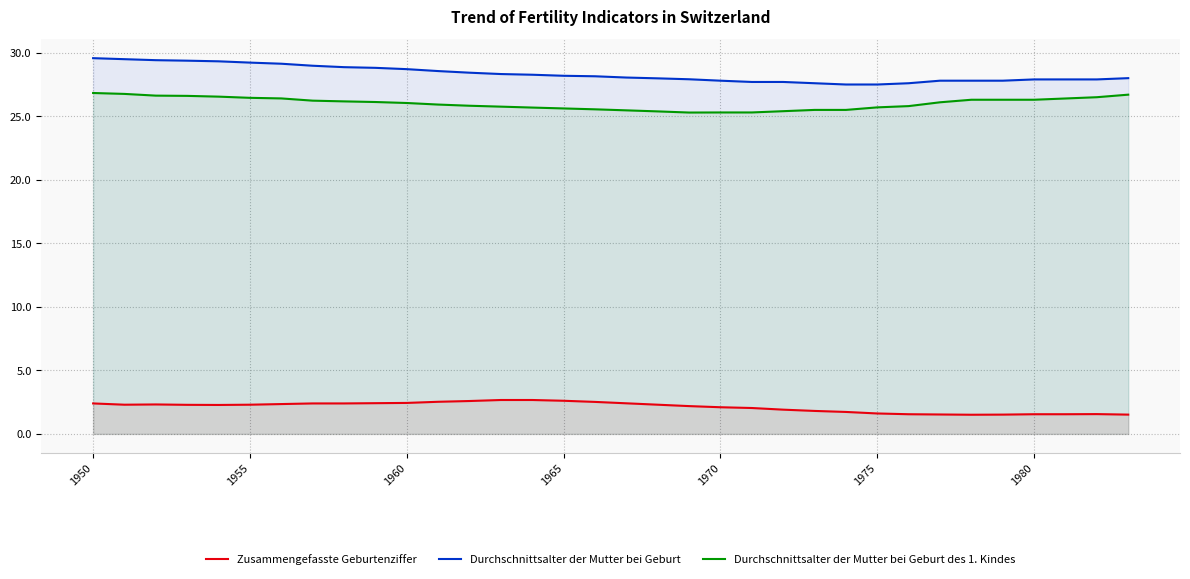

Read the Zusammengefasste Geburtenziffer value at 1950.

2.4